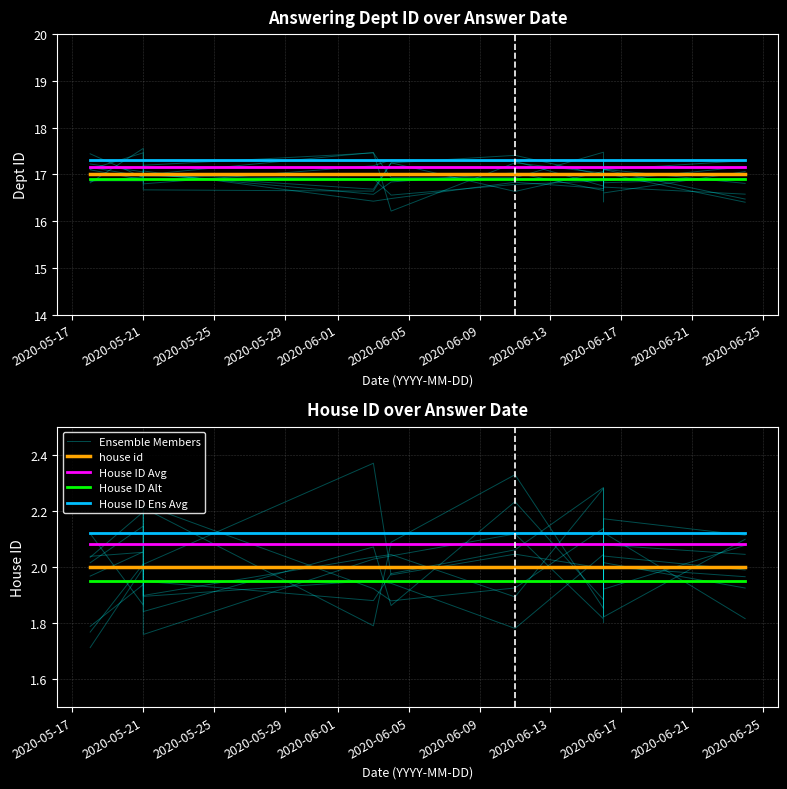

The value of answering dept id at 2020-06-03 is 8. True or false?

False